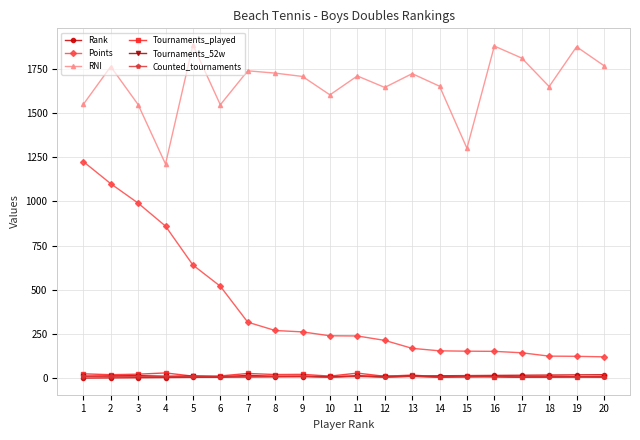

True or false: RNI and Counted_tournaments intersect in this chart.

False